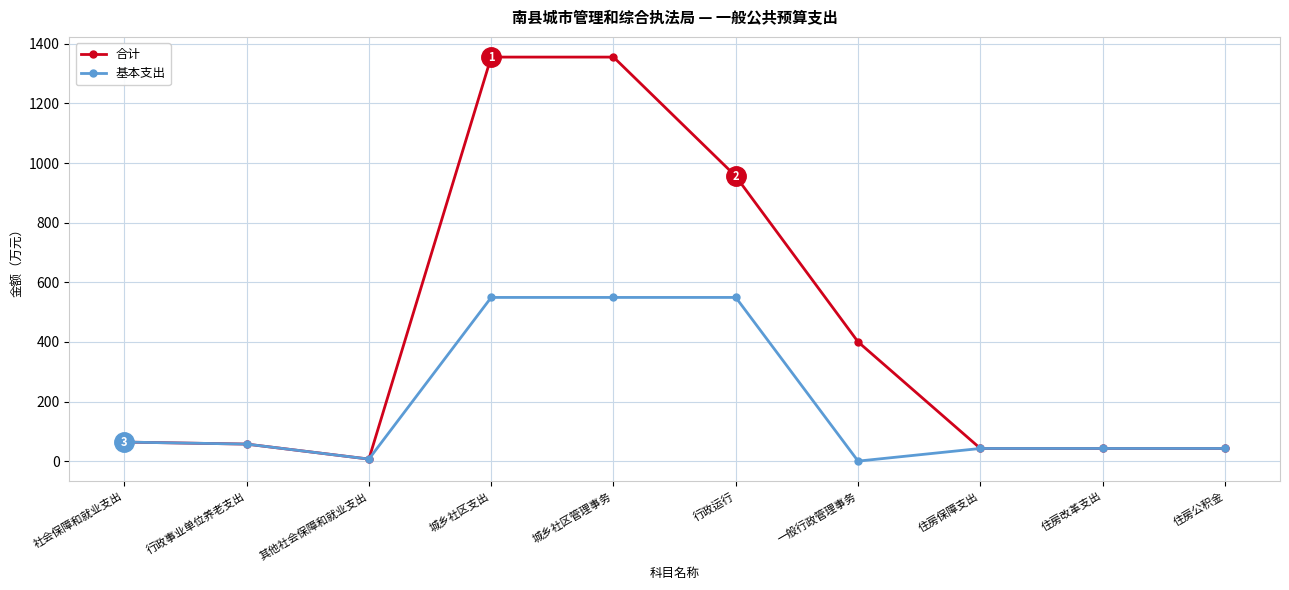

Reading right to left, transcribe all the data shown in this chart.

合计: 住房公积金=42.4	住房改革支出=42.4	住房保障支出=42.4	一般行政管理事务=400.0	行政运行=955.7	城乡社区管理事务=1355.7	城乡社区支出=1355.7	其他社会保障和就业支出=6.8	行政事业单位养老支出=57.1	社会保障和就业支出=63.9
基本支出: 住房公积金=42.4	住房改革支出=42.4	住房保障支出=42.4	一般行政管理事务=0.0	行政运行=549.2	城乡社区管理事务=549.2	城乡社区支出=549.2	其他社会保障和就业支出=6.8	行政事业单位养老支出=57.1	社会保障和就业支出=63.9